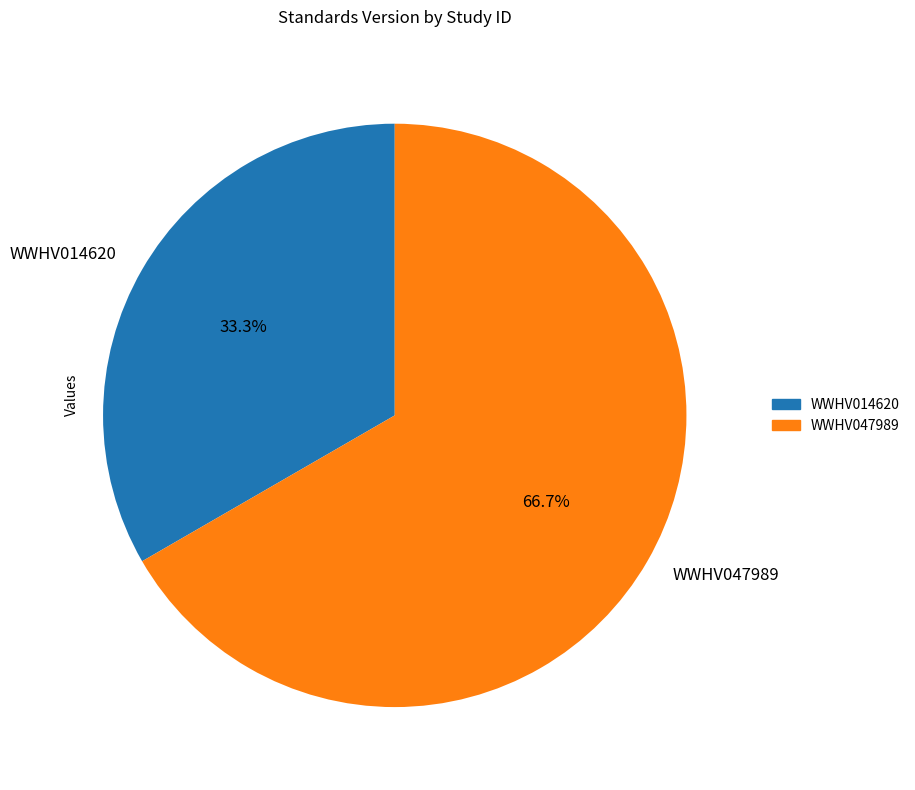

To the nearest percent, what percentage of the pie is WWHV014620?

33%